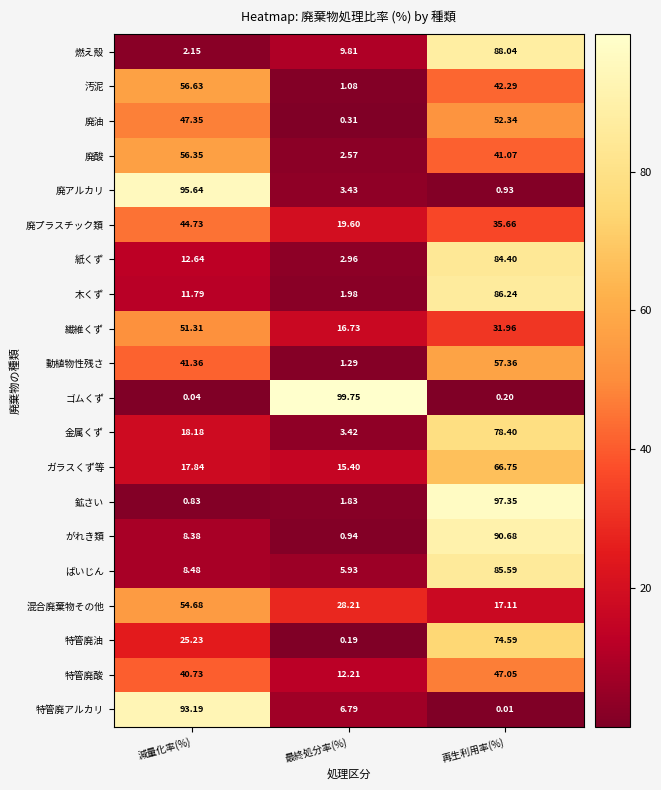

Which series has the widest spread of values?

ゴムくず